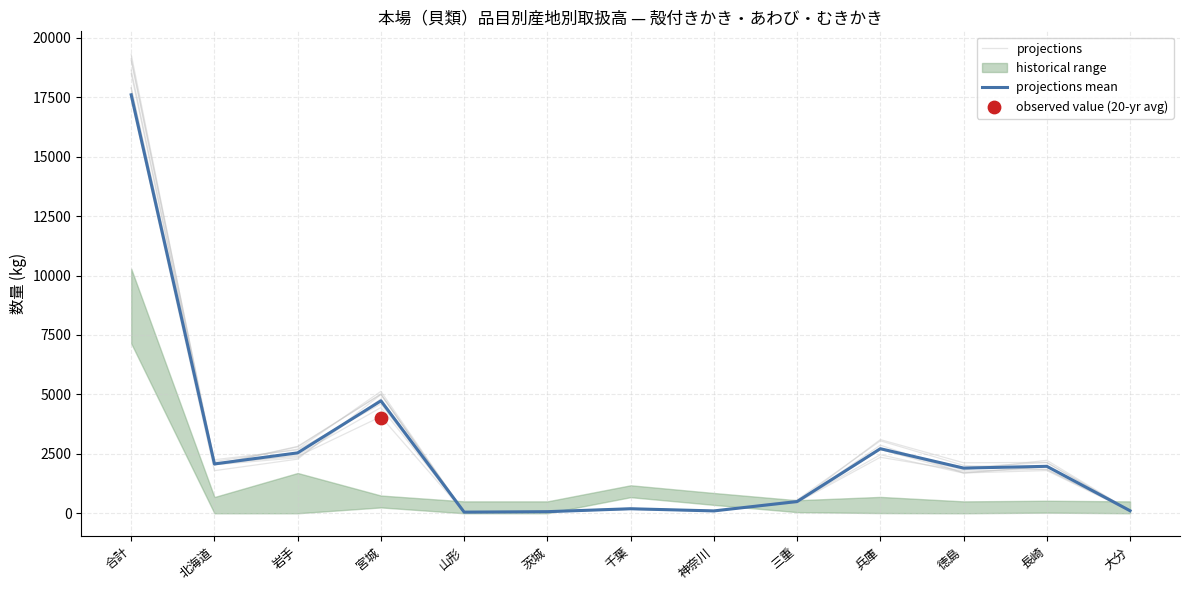

What is the total value across all series at 茨城?

143.6